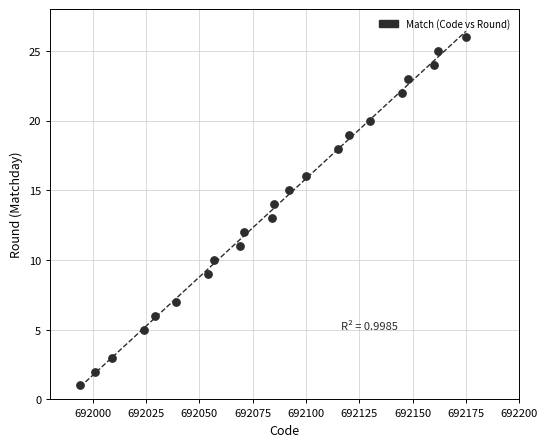

What is the range of Y values (max minus min)?

25